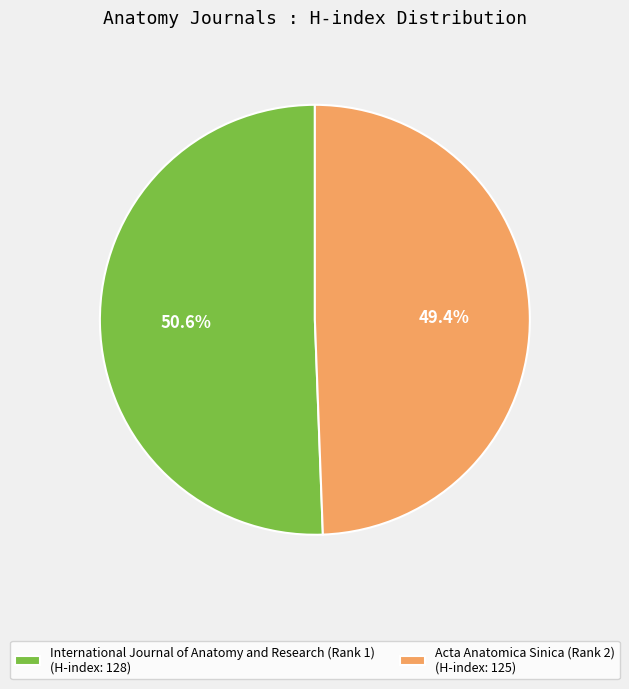

To the nearest percent, what percentage of the pie is International Journal of Anatomy and Research (Rank 1)?

51%